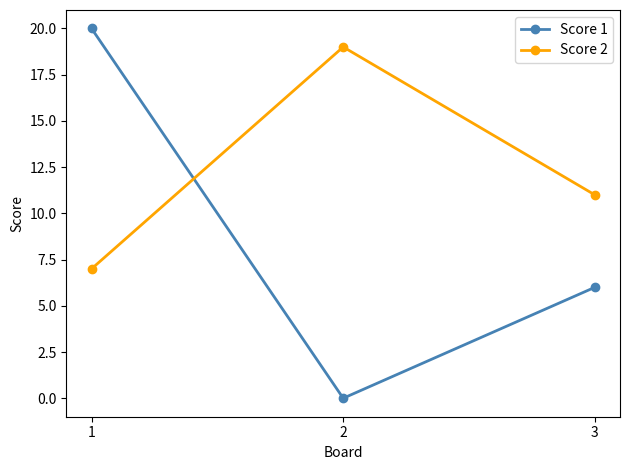

Where is Score 2 nearest to the value 13?

3